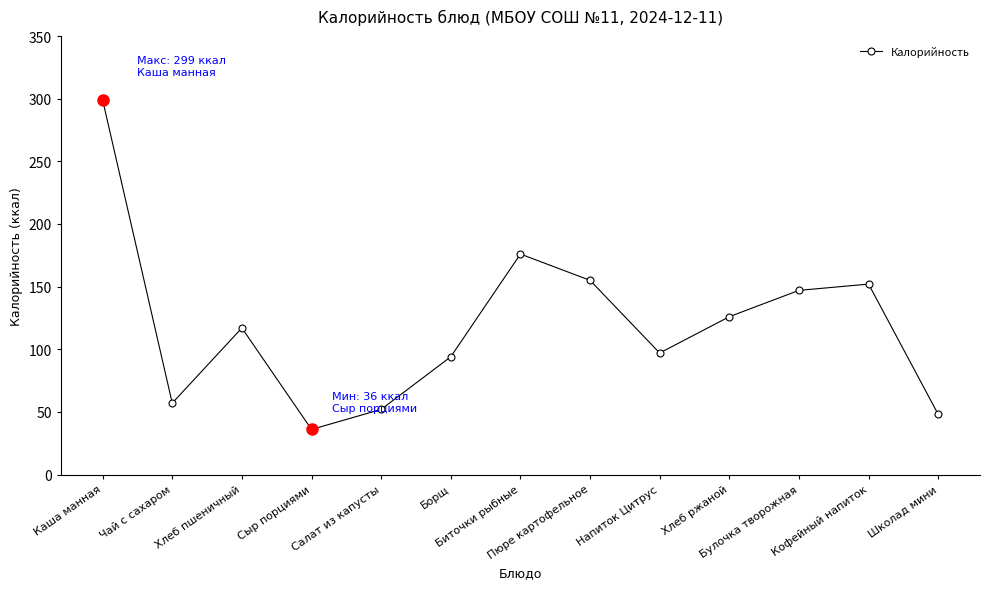

Where is the data nearest to the value 167?

Биточки рыбные